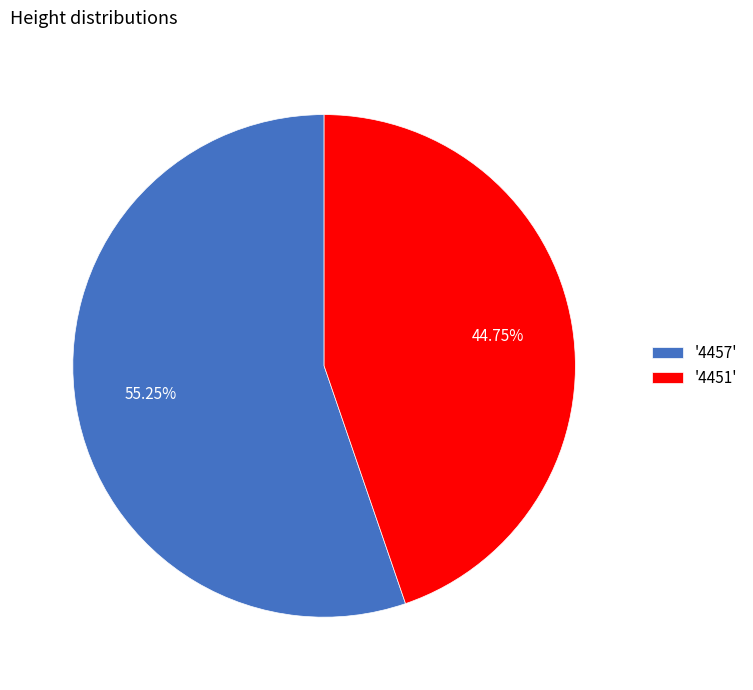

Combined, do '4457' and '4451' account for over 50%?

Yes